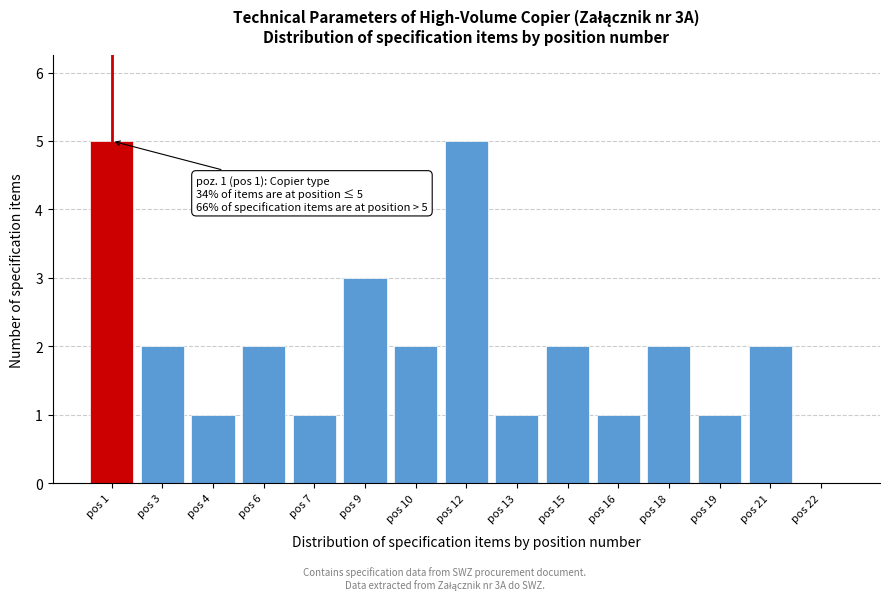

Reading right to left, extract all data points from this chart.

pos 22=0	pos 21=2	pos 19=1	pos 18=2	pos 16=1	pos 15=2	pos 13=1	pos 12=5	pos 10=2	pos 9=3	pos 7=1	pos 6=2	pos 4=1	pos 3=2	pos 1=5